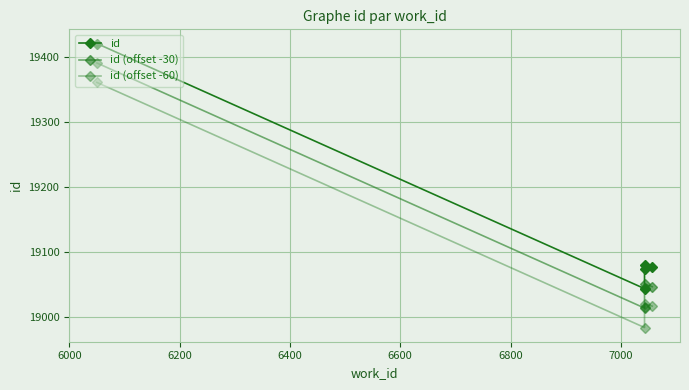

True or false: id and id (offset -30) cross at least once.

False